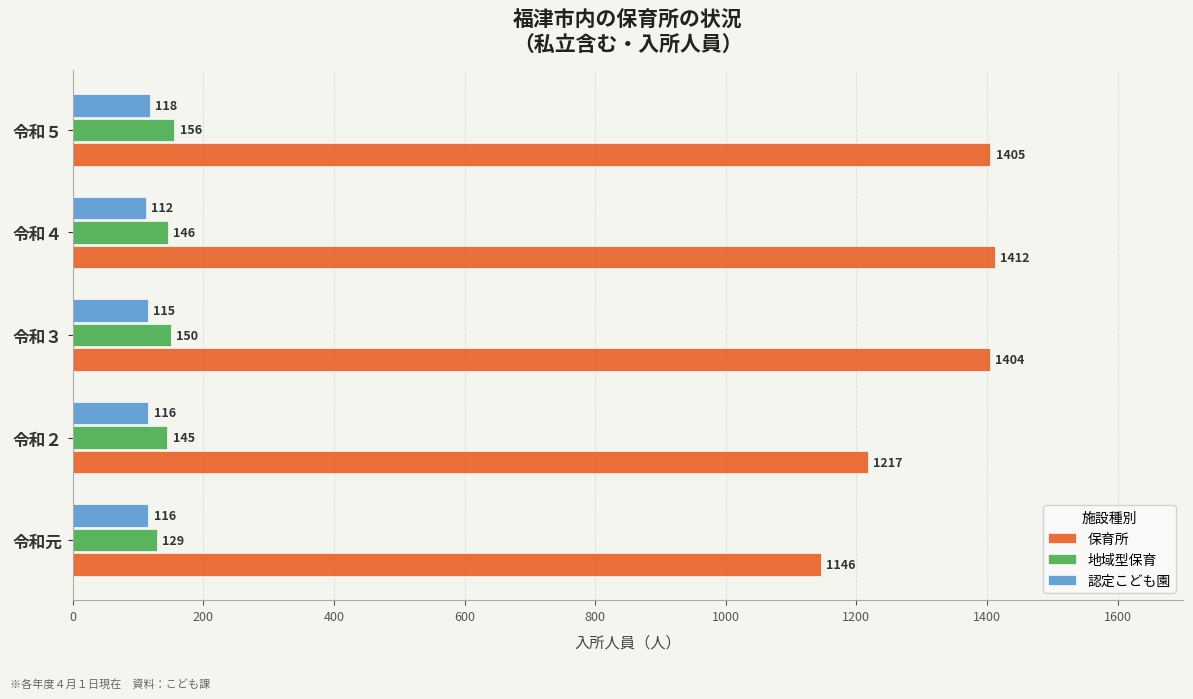

What is the minimum value for 認定こども園?

112